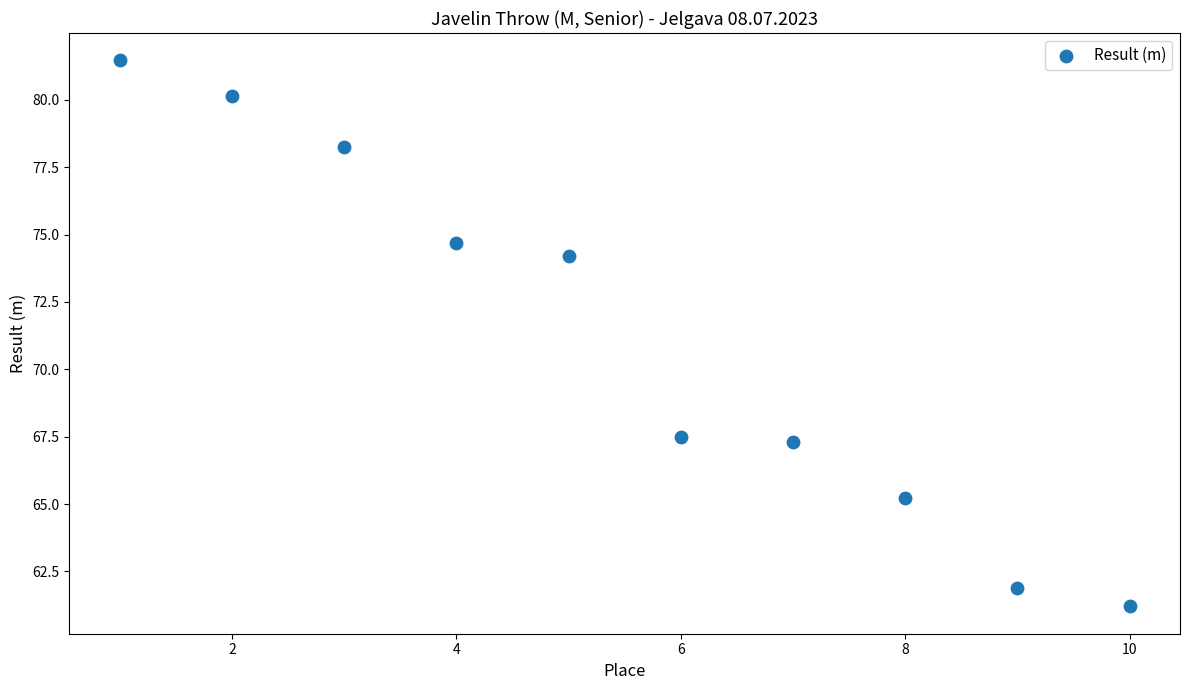

What Y value in the scatter plot is closest to 71?

74.2